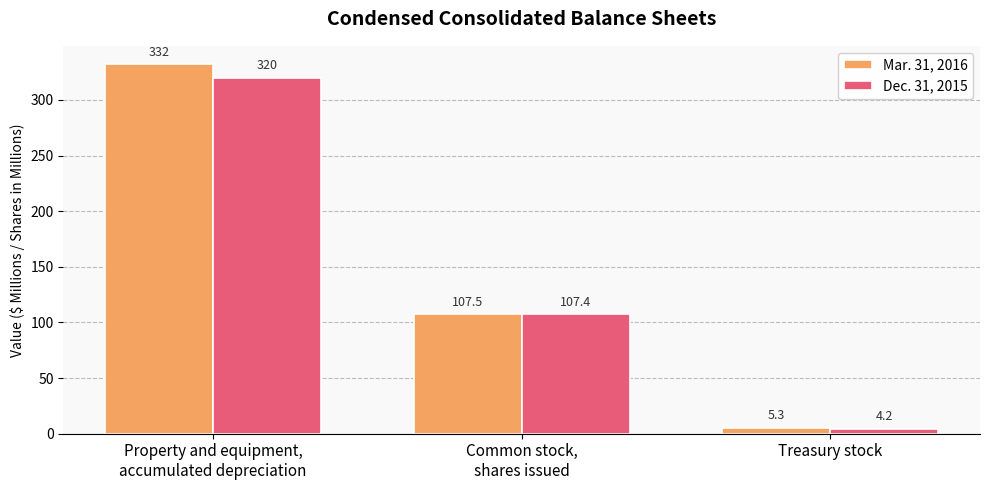

What is the difference between the maximum and second lowest values in the Mar. 31, 2016 series?

224.5